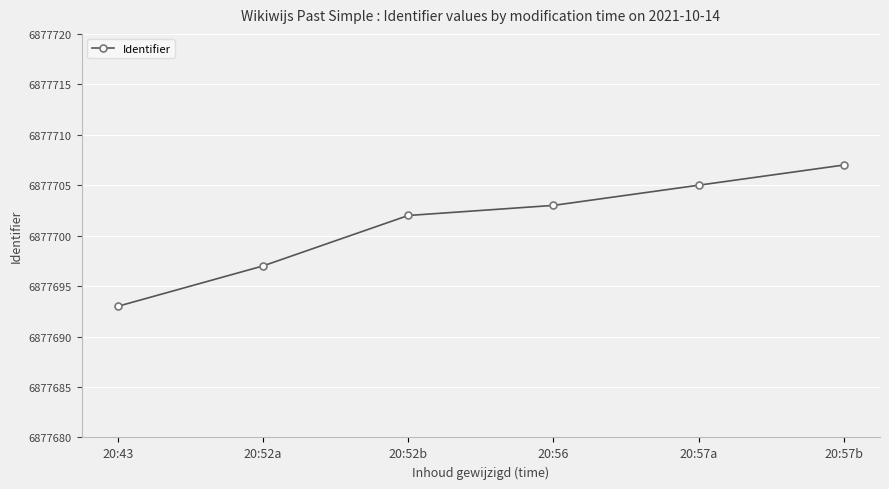

What is the sum of the values at 20:56 and 20:52b?

13755405